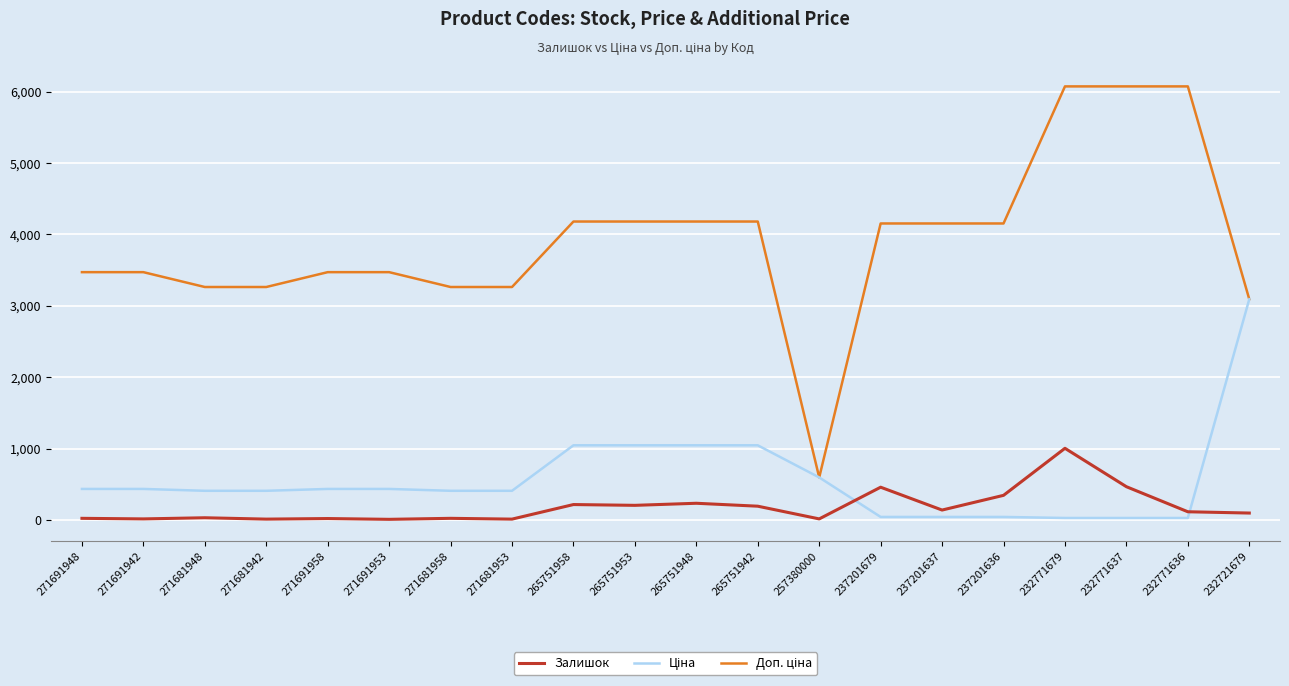

Read the Залишок value at 265751953.

204.0